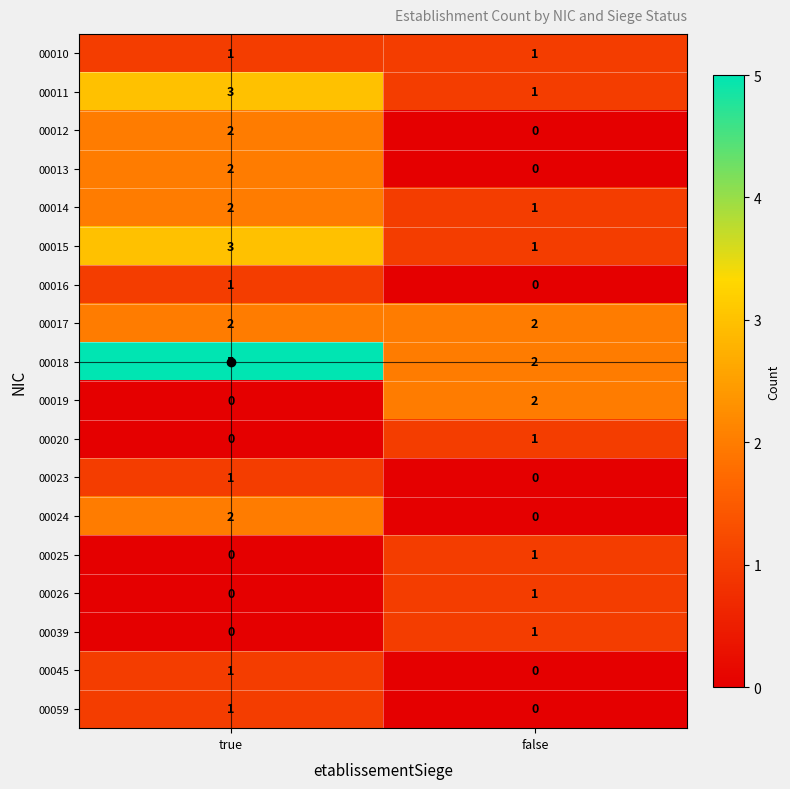

Is it true that 00025 equals -1 at true?

False